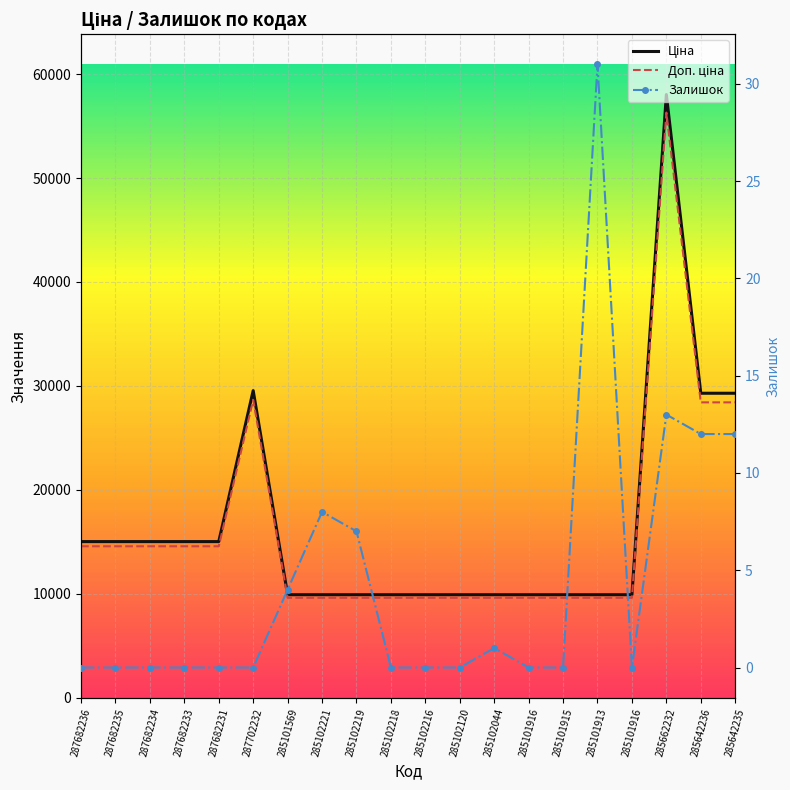

Between 285101915 and 285642235, which series saw the biggest shift?

Ціна